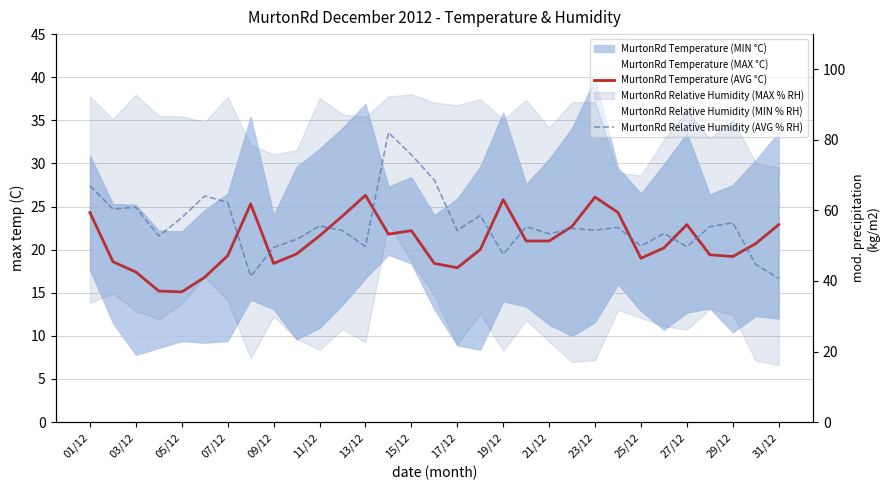

What is the average value of the MurtonRd Temperature (AVG °C) series?

20.9